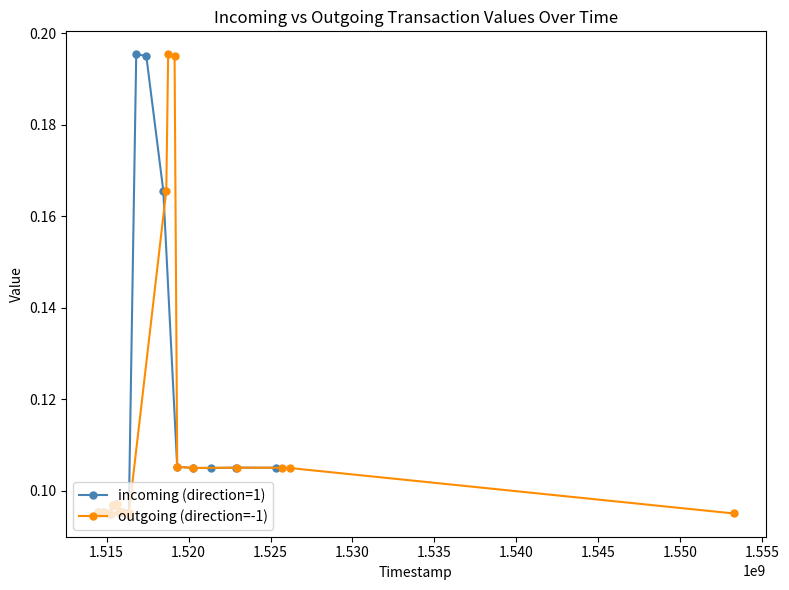

What is the value of the incoming (direction=1) point at the 16th from the left?

0.1